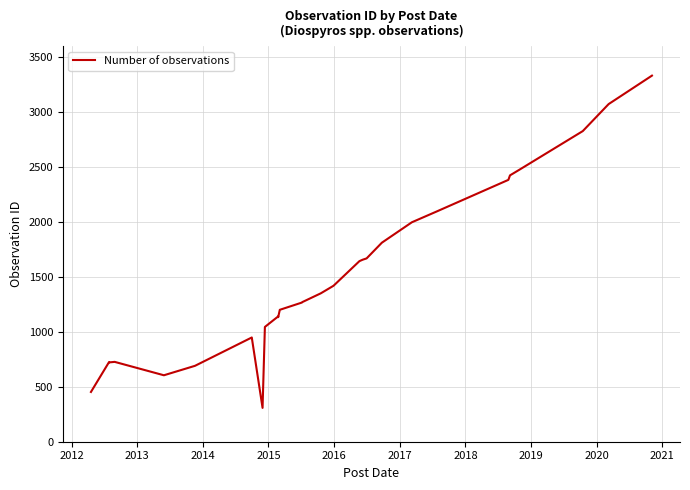

The chart shows a value of 417 at 2019. True or false?

False